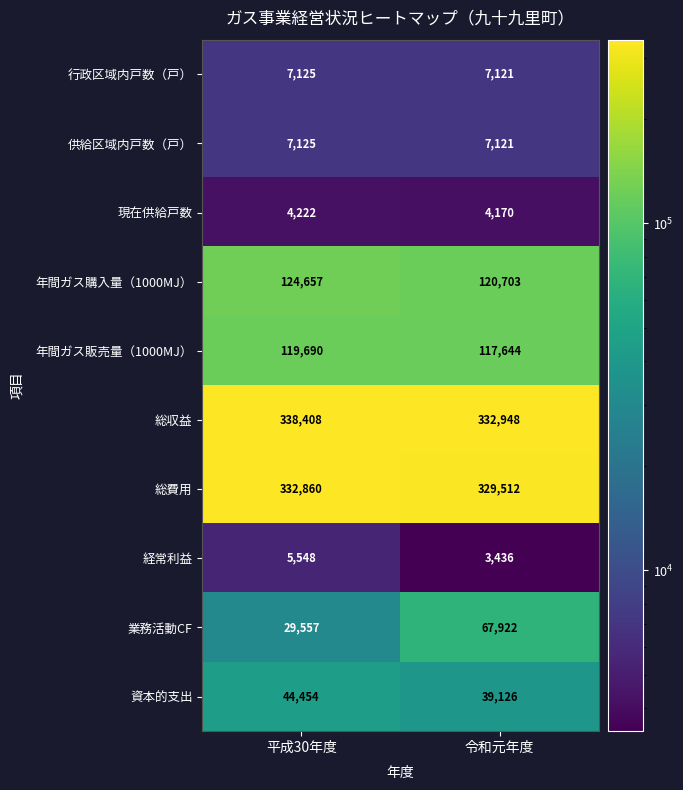

What is the difference between the highest and lowest values at 令和元年度?

329512